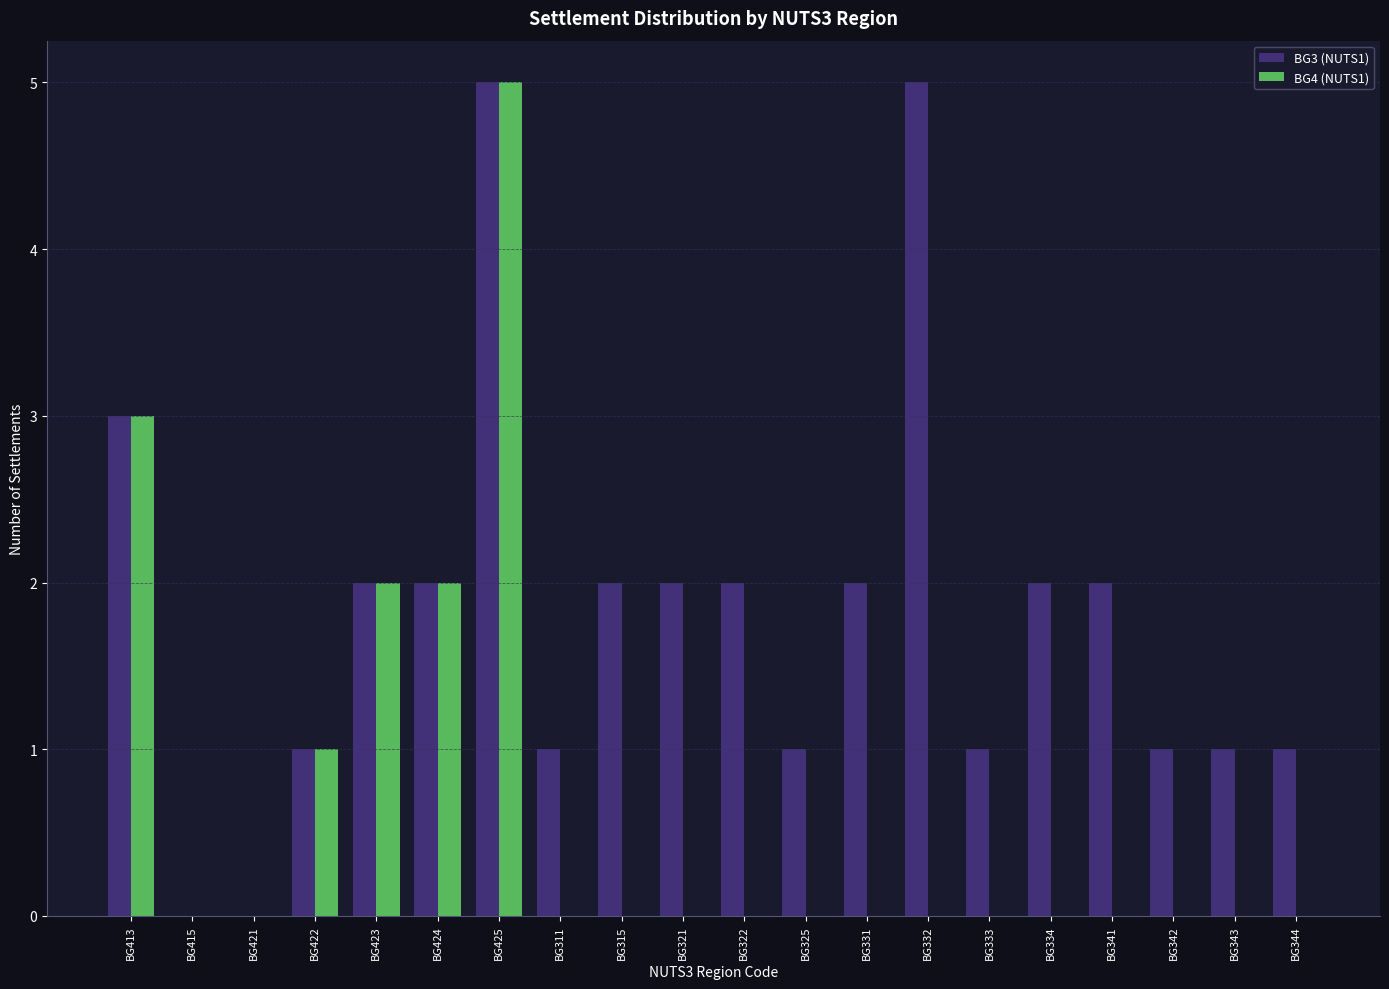

The BG3 (NUTS1) series shows 2 at BG422. True or false?

False